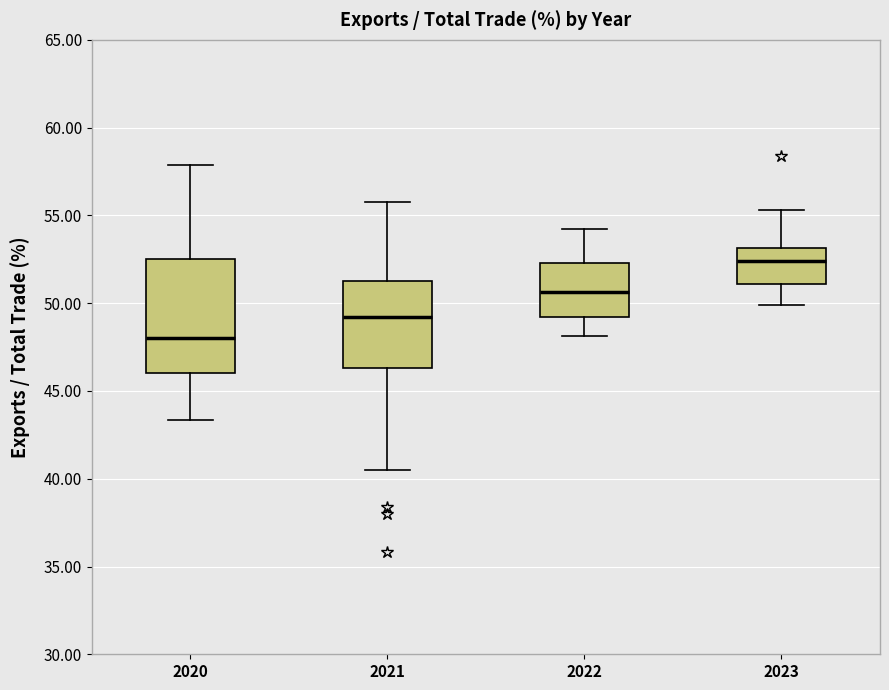

Where does the median line of the box at x = 2023 sit on the y-axis? The values are not printed on the chart, so give them approximately, as read against the axis.

52.5